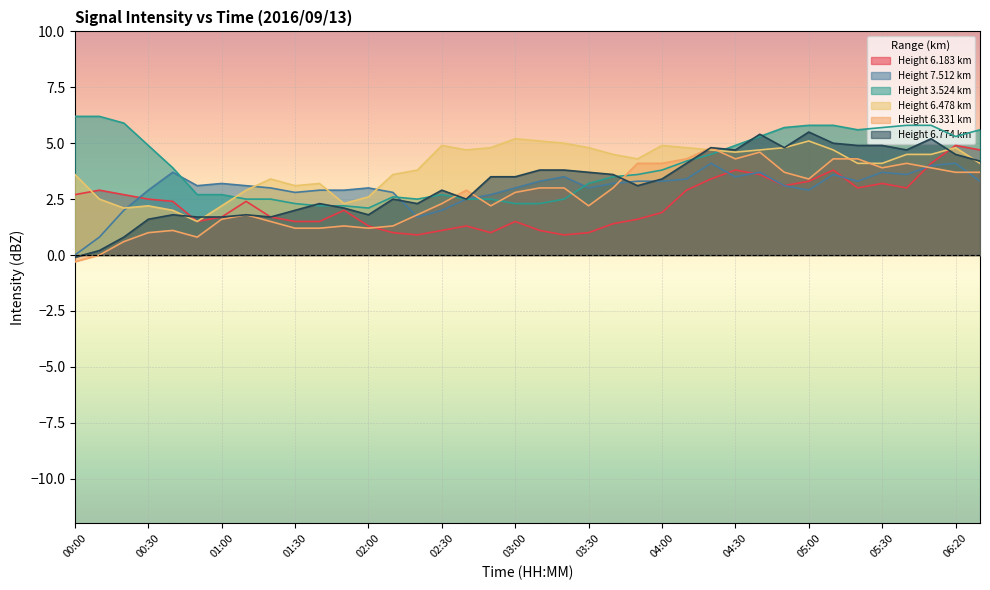

Which series changed the most between 03:00 and 05:20?

3.524